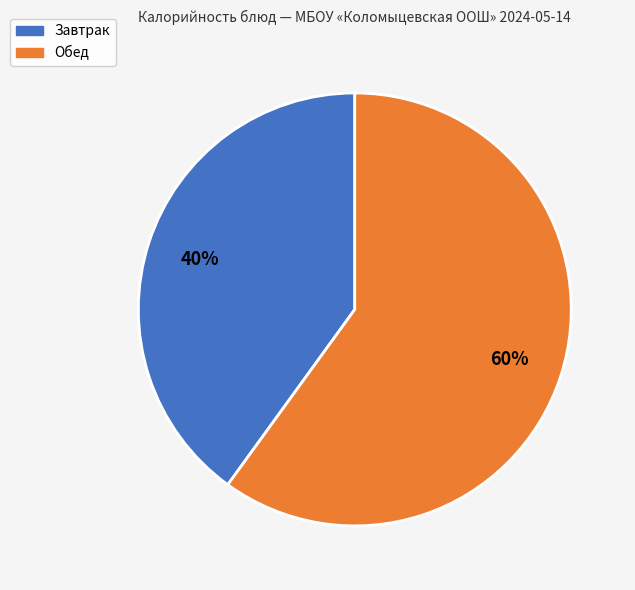

Is there any slice that represents more than half of the pie?

Yes